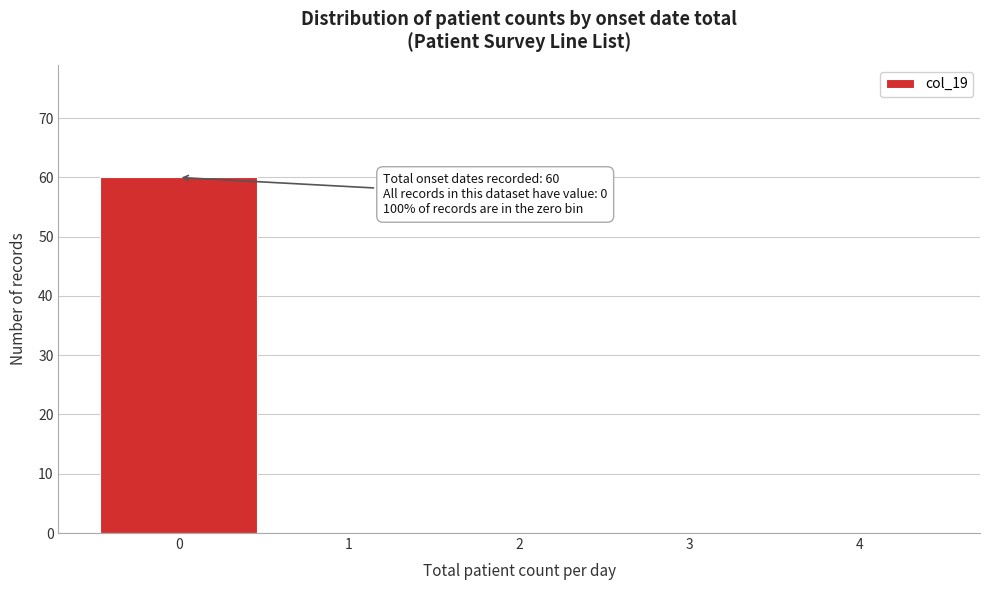

Which range on the x-axis has the tallest bar?

-0.5 to 0.5